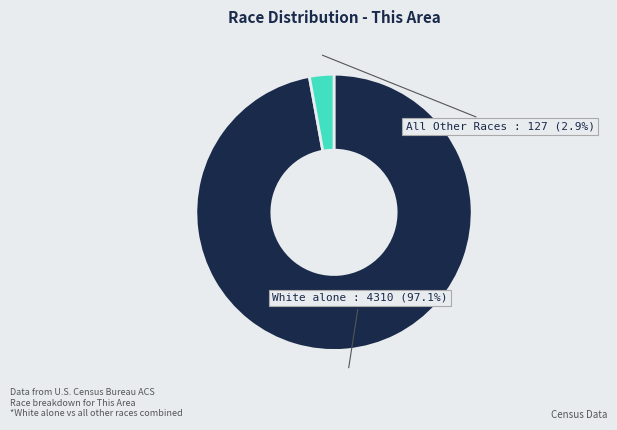

Is there any slice that represents more than half of the pie?

Yes